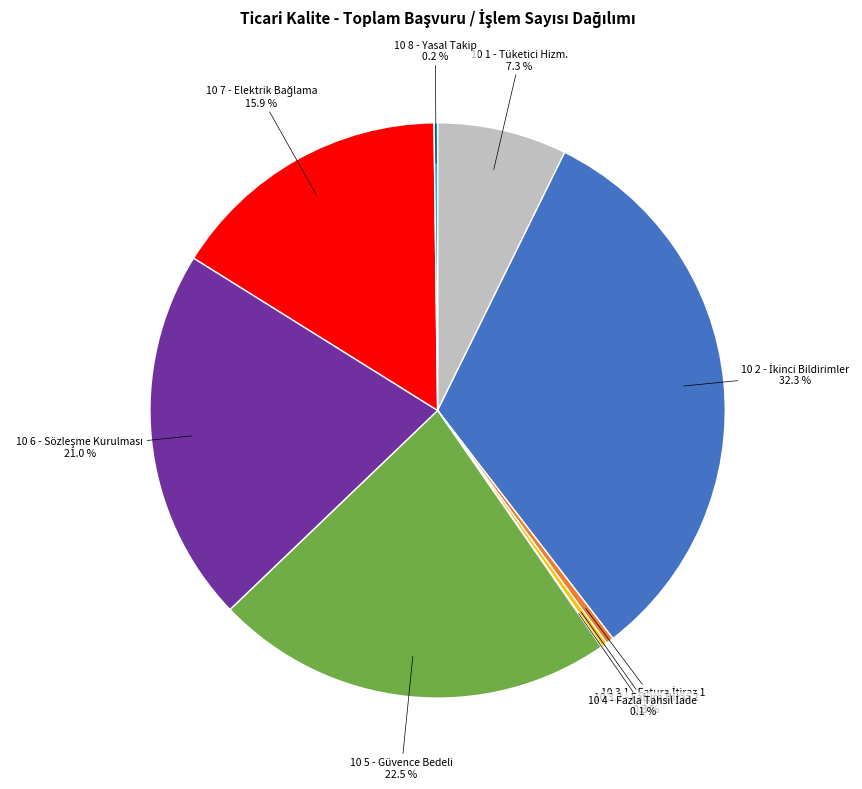

Is there any slice that represents more than half of the pie?

No